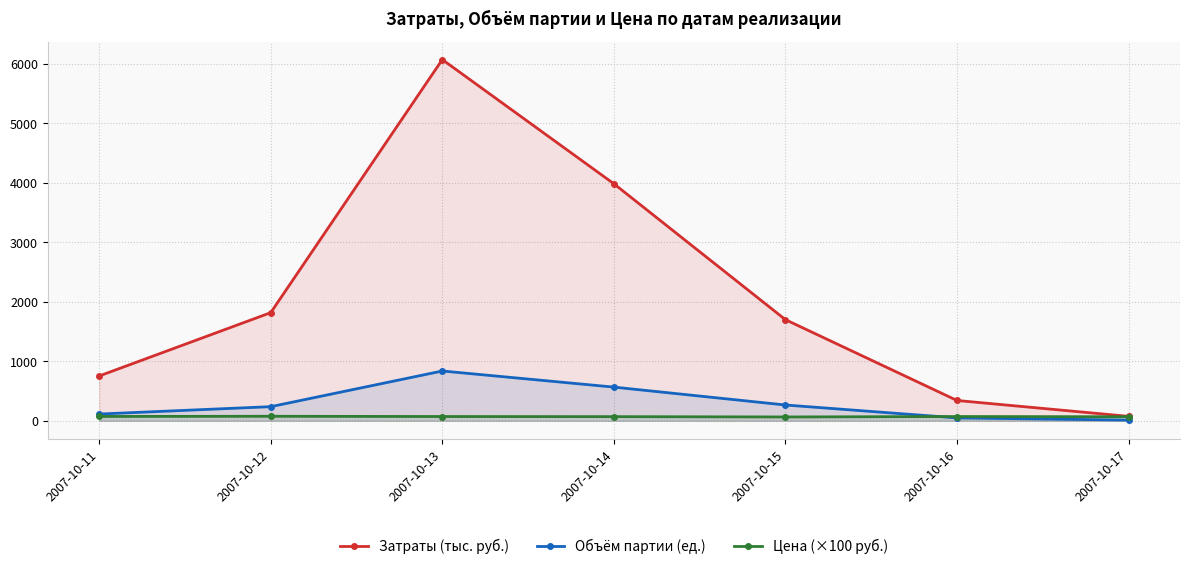

At which label does Объём партии (ед.) first exceed 237?

2007-10-13